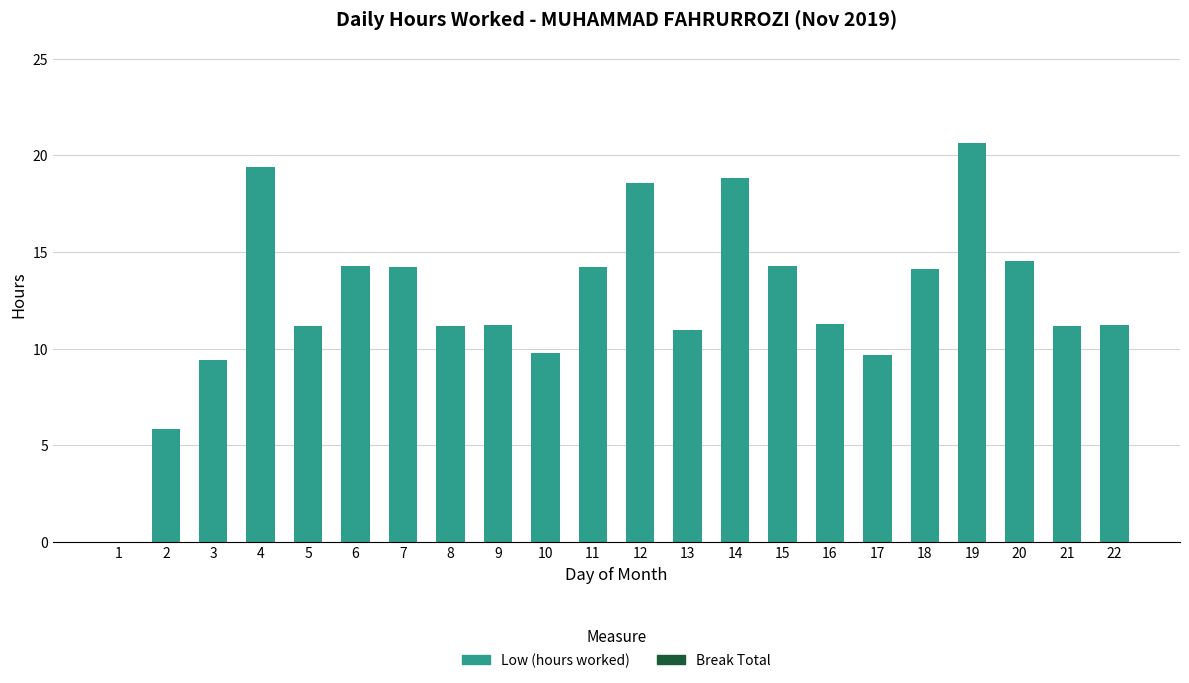

Read the value at 9.

11.2